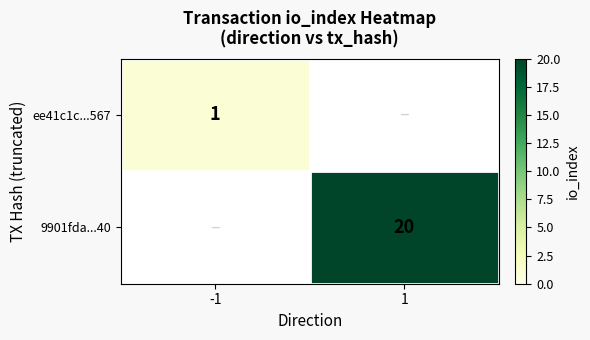

Is it true that ee41c1c...567 equals 1 at -1?

True